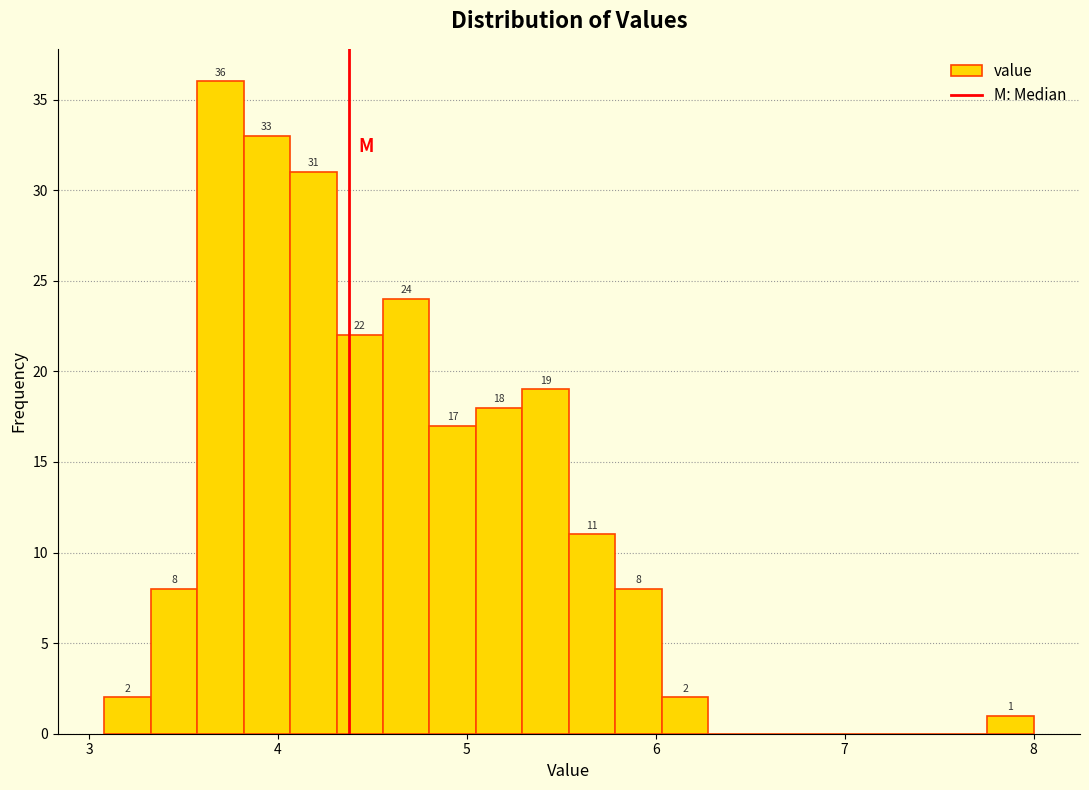

Read against the x-axis, roughly where is the centre of the tallest bar?

3.7